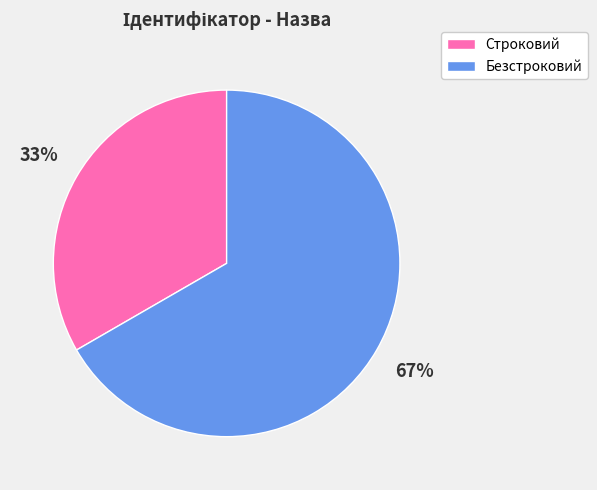

Which has a higher value, Строковий or Безстроковий?

Безстроковий